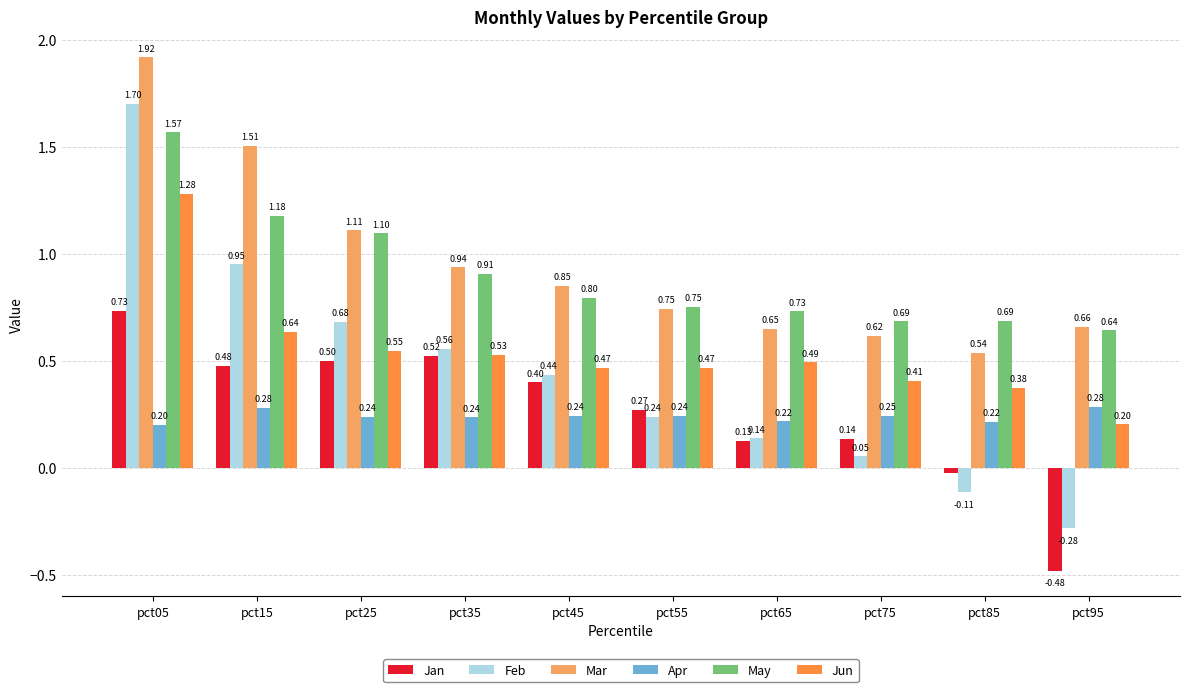

True or false: Jun has a value of 0.5 at pct35.

True